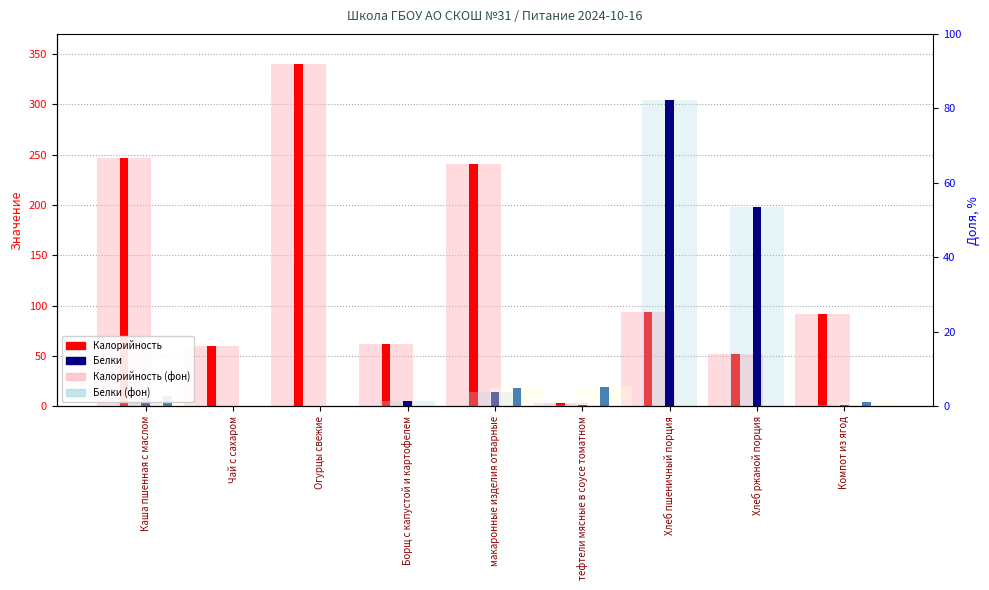

What is the spread (max minus min) of values at Хлеб ржаной порция?

197.6